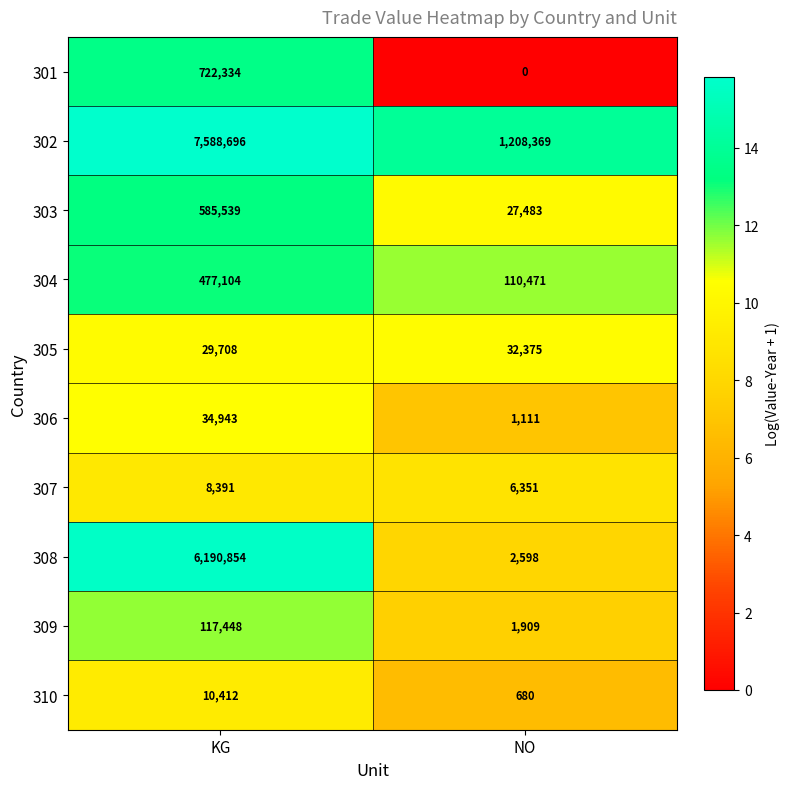

Reading right to left, what are all the values shown in this chart?

301: 0	722334
302: 1208369	7588696
303: 27483	585539
304: 110471	477104
305: 32375	29708
306: 1111	34943
307: 6351	8391
308: 2598	6190854
309: 1909	117448
310: 680	10412